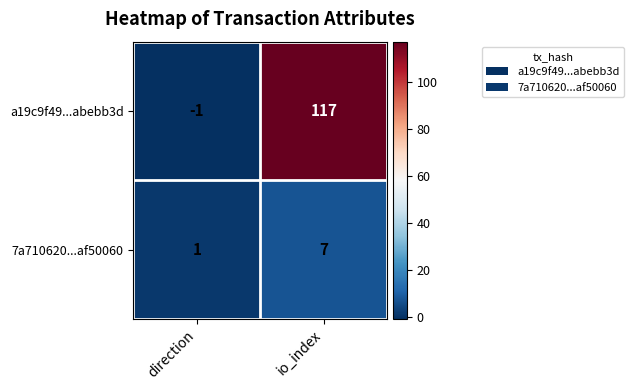

How many data points does each series have?

2